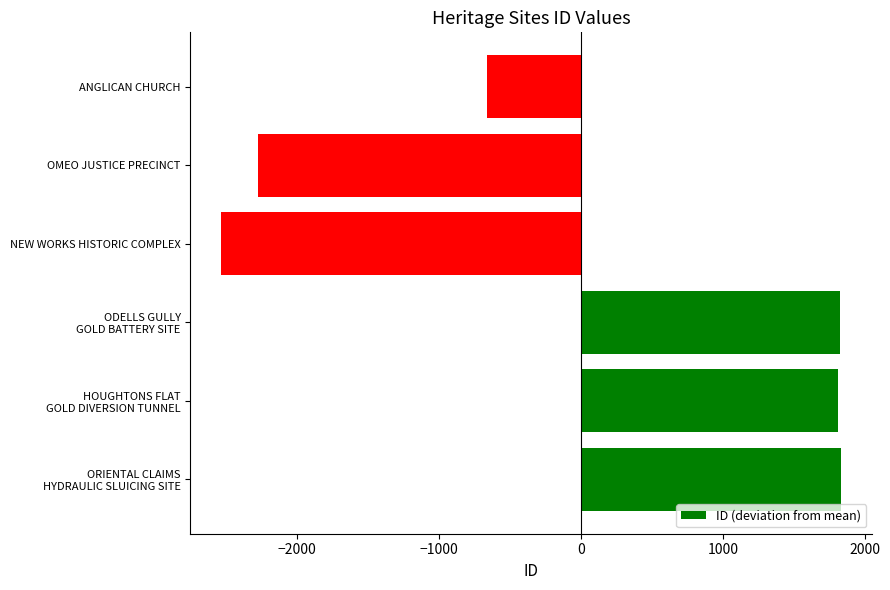

What is the difference between the maximum and second lowest values?

4115.0